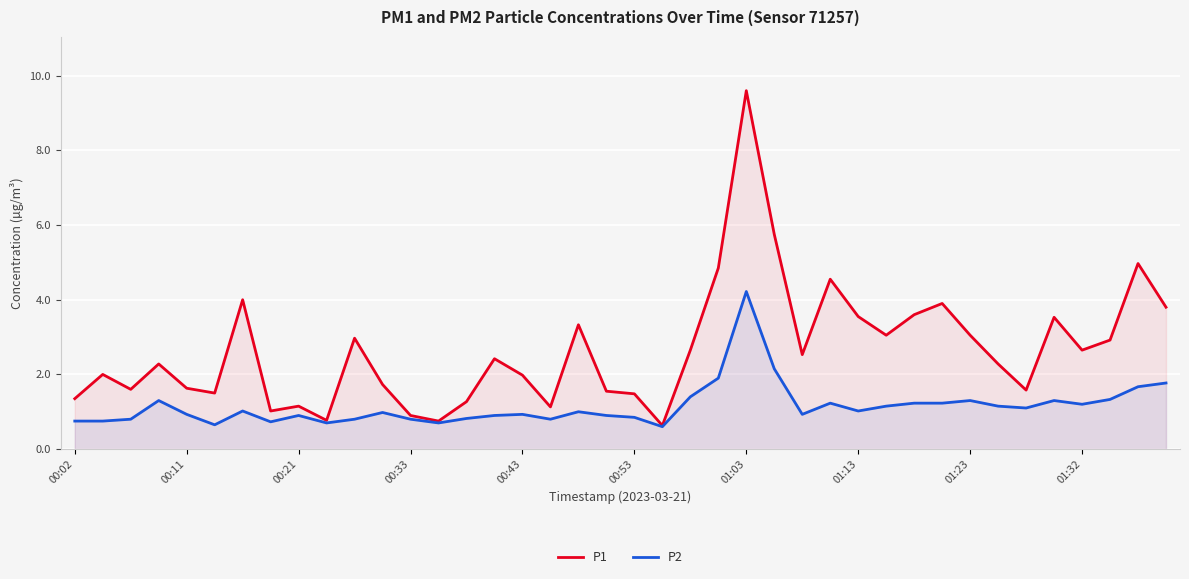

Which series has the widest spread of values?

P1